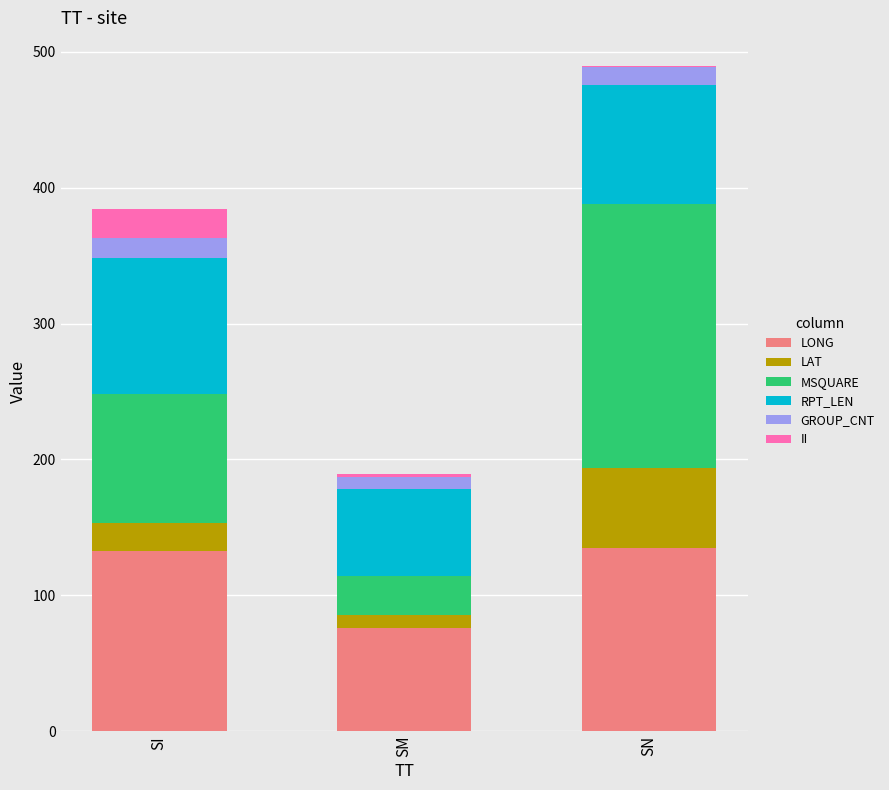

Reading left to right, what are the values for LONG?

SI=132.6	SM=75.8	SN=135.1